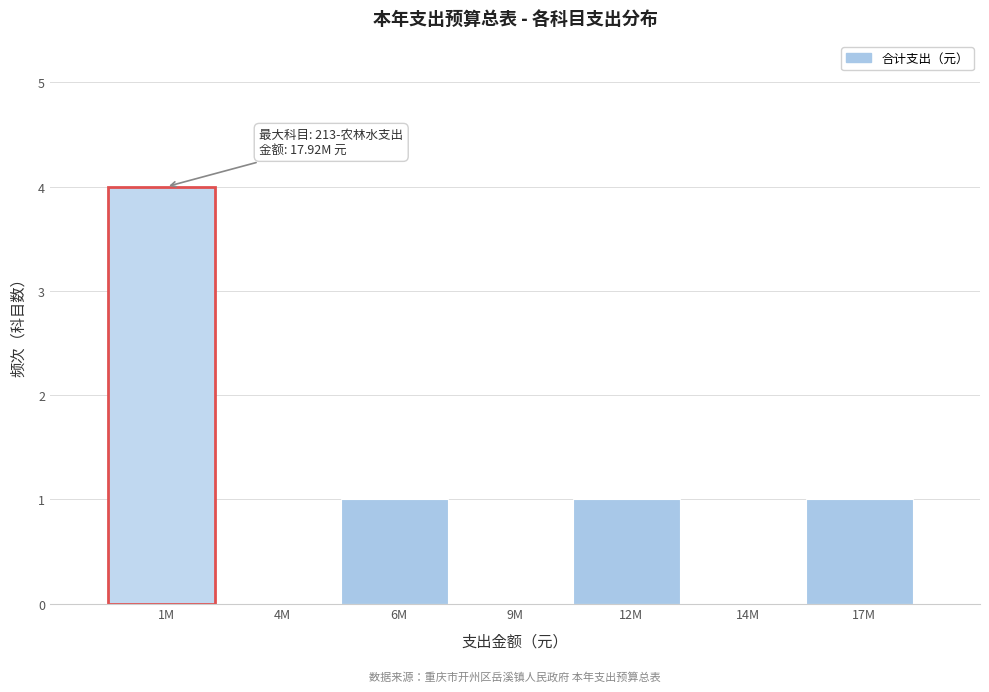

Reading left to right, list all the values displayed in this chart.

1M=4	4M=0	6M=1	9M=0	12M=1	14M=0	17M=1